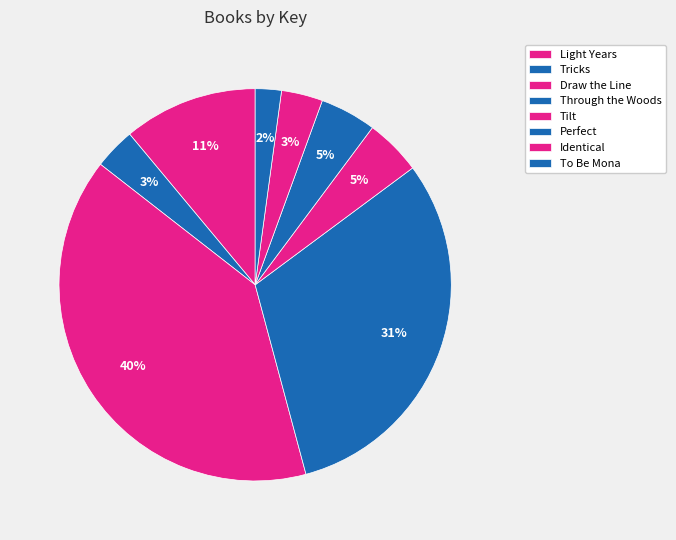

How many segments does this pie chart have?

8